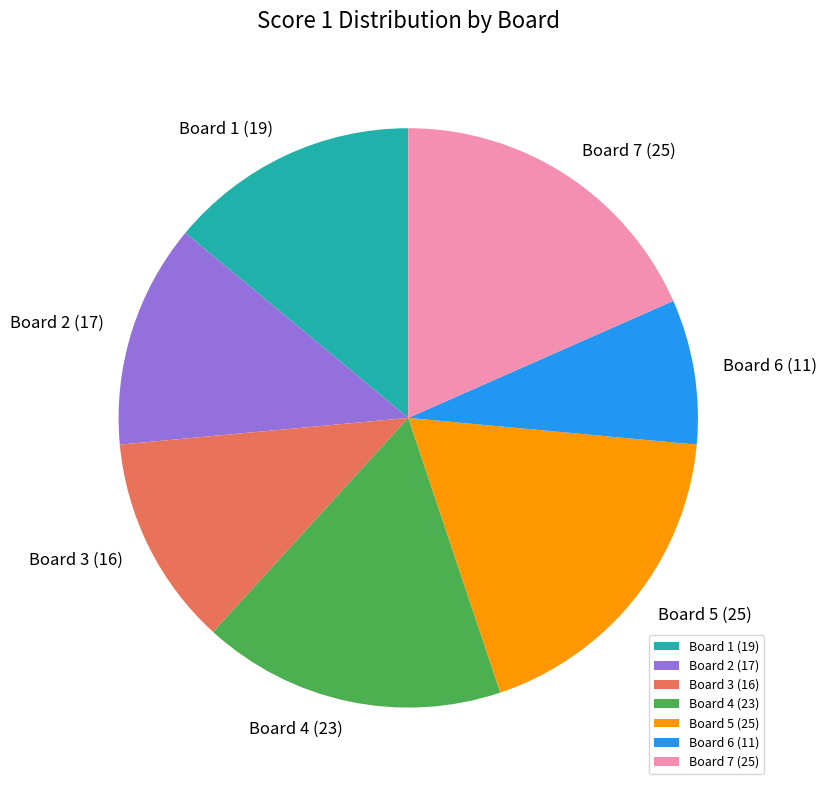

What is the smallest slice in the pie chart?

Board 6 (11)